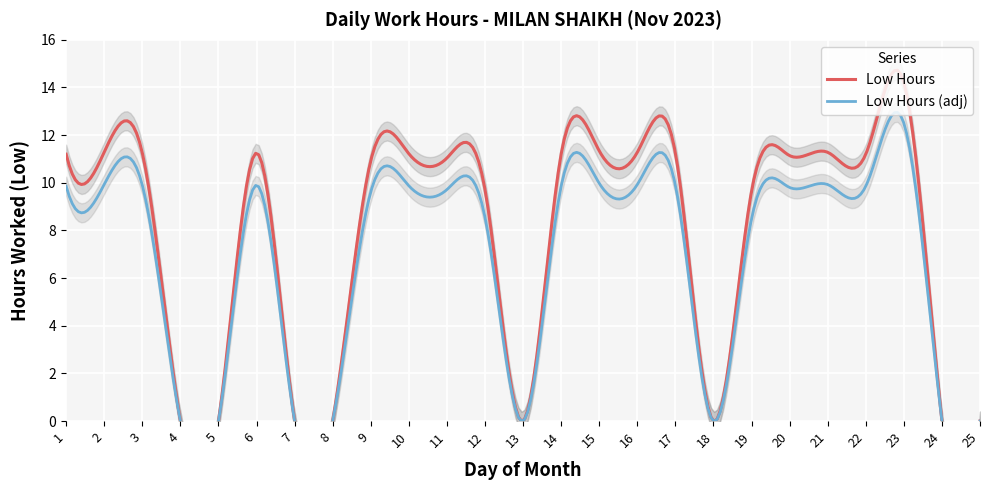

How many points are lower than both their immediate neighbors (excluding endpoints)?

3